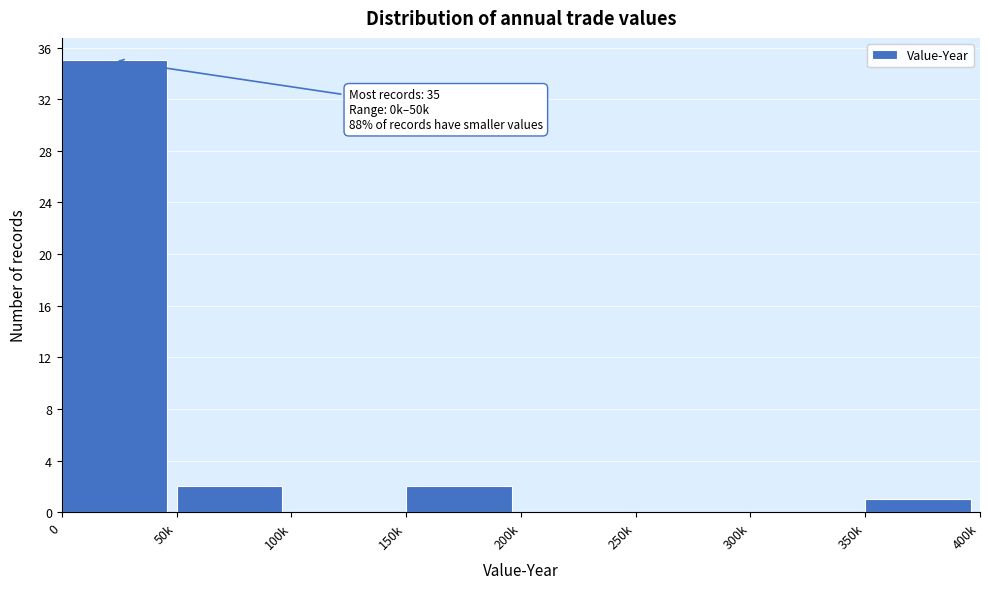

Reading left to right, what are all the values shown in this chart?

0=35	50k=2	100k=0	150k=2	200k=0	250k=0	300k=0	350k=1